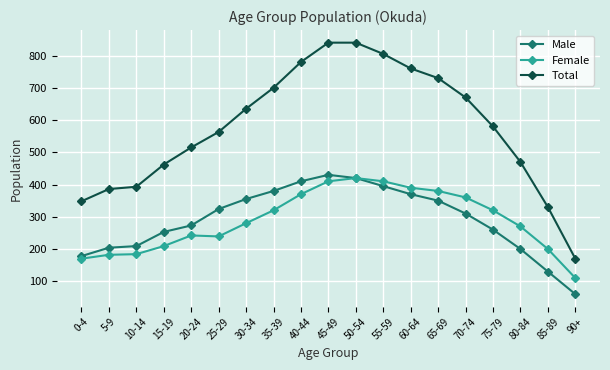

Which series changed the most between 40-44 and 45-49?

Total